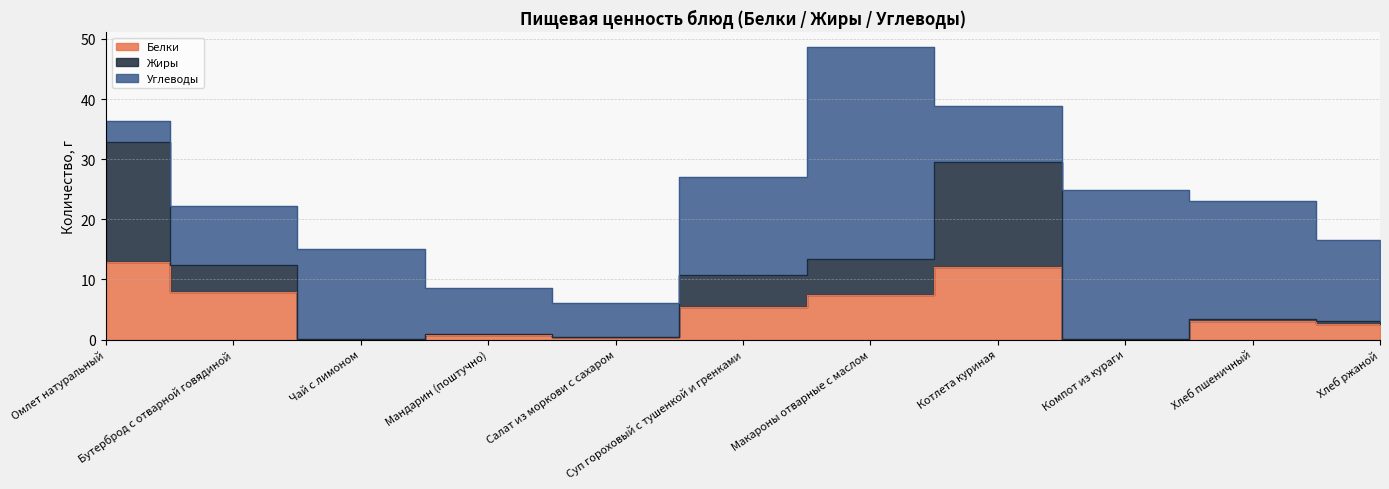

What is the label of the 5th point from the right?

Макароны отварные с маслом